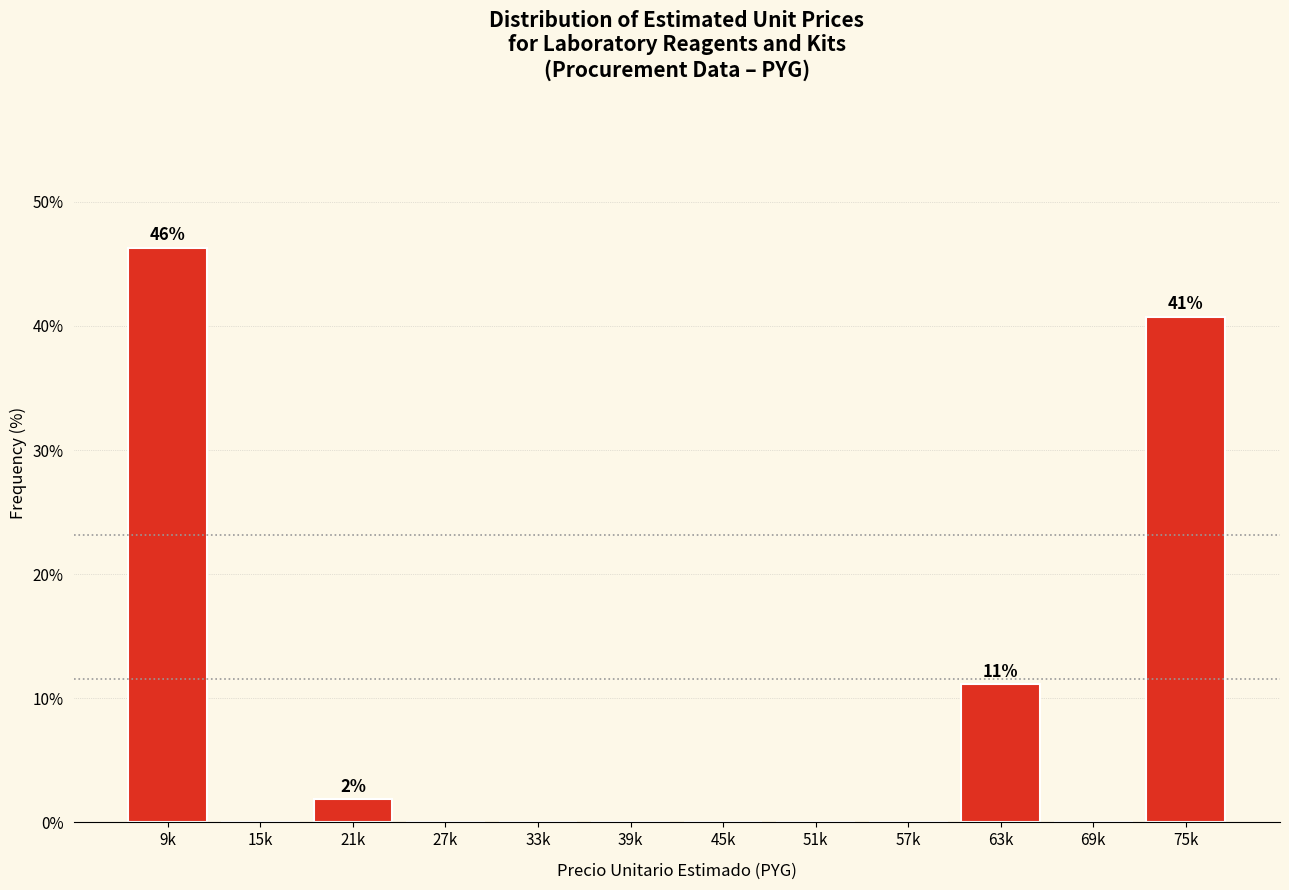

Reading left to right, transcribe all the data shown in this chart.

9k=46.3	15k=0.0	21k=1.9	27k=0.0	33k=0.0	39k=0.0	45k=0.0	51k=0.0	57k=0.0	63k=11.1	69k=0.0	75k=40.7